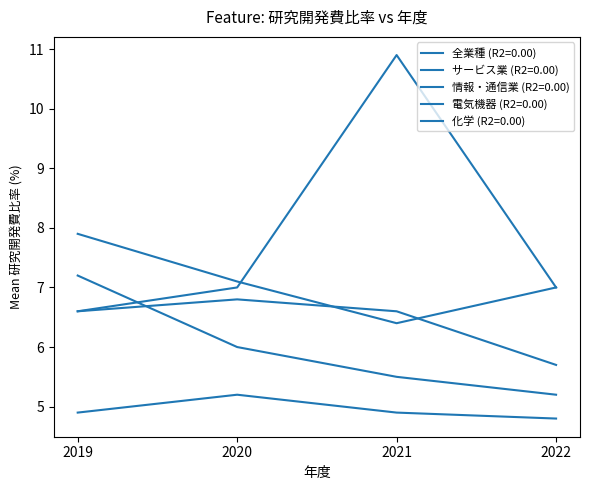

How many lines are shown in the chart?

5